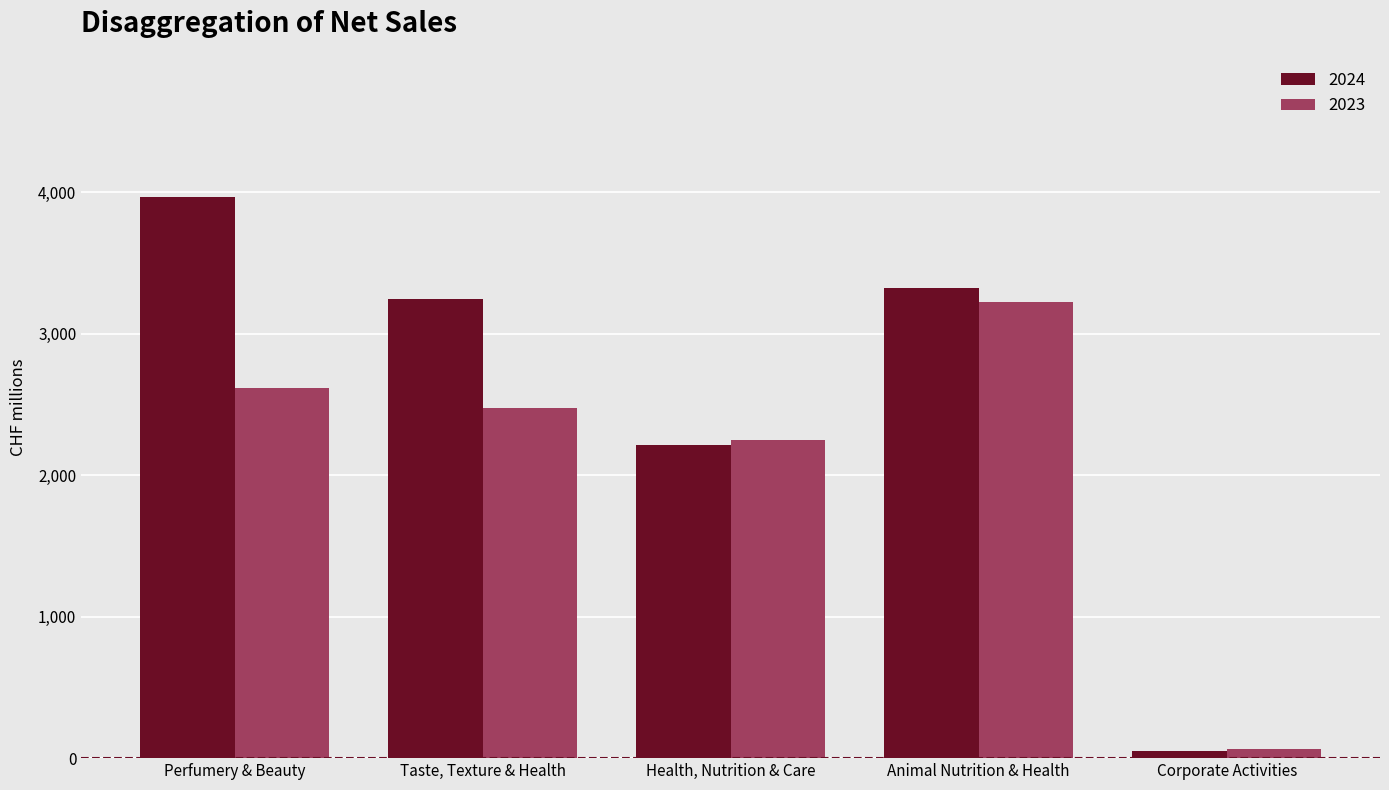

At Perfumery & Beauty, list the series in order from largest to smallest.

2024, 2023